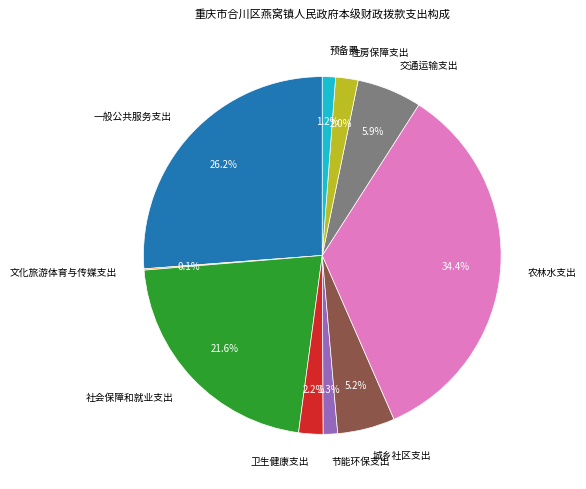

Which has a higher value, 卫生健康支出 or 一般公共服务支出?

一般公共服务支出